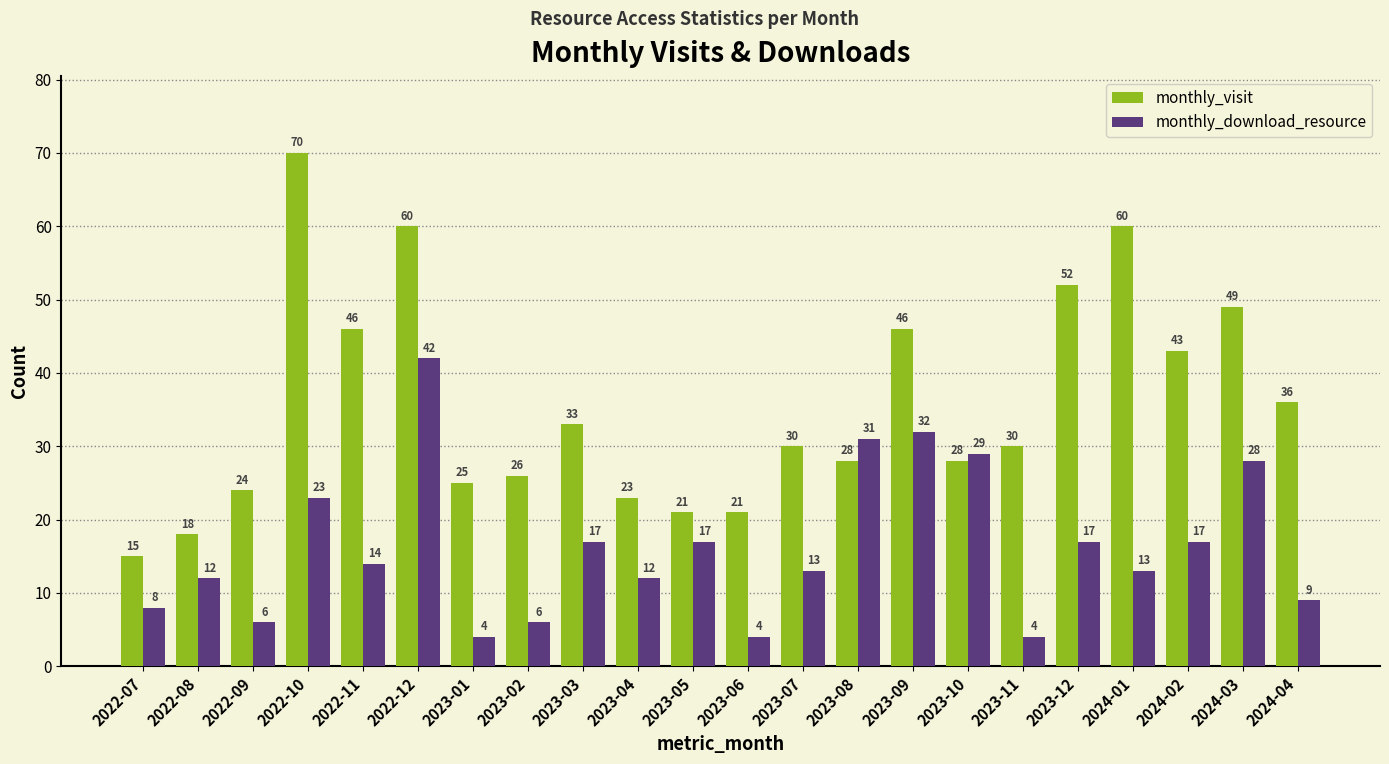

What is the value of the monthly_download_resource bar at the 13th from the left?

13